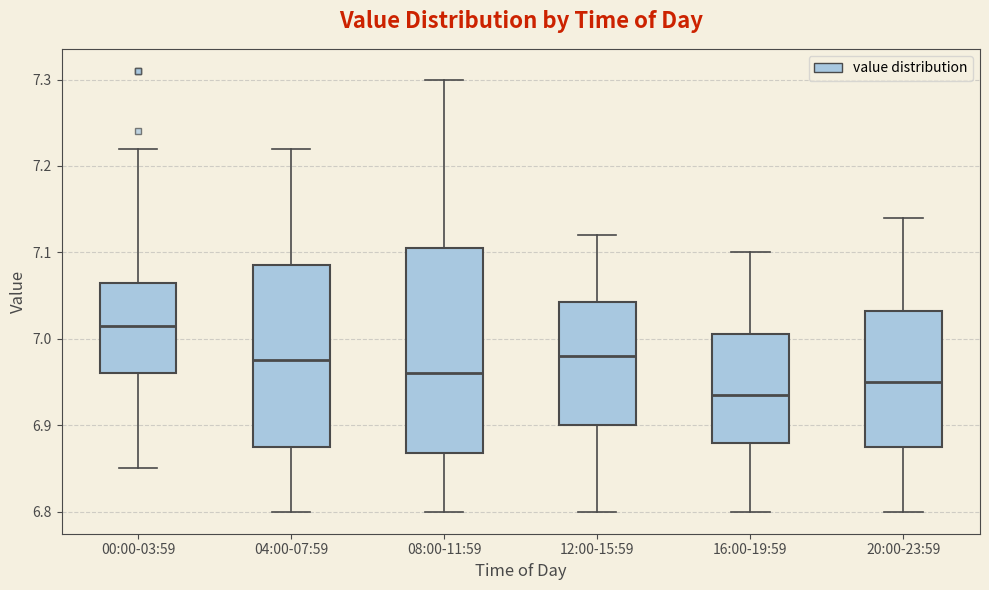

Reading left to right, transcribe this box plot: for each box, give where its median line is, the range the box spans, and where its two whiskers end, as read against the y-axis. The values are not printed on the chart, so give them approximately, as read against the axis.

00:00-03:59: median 7.02, box 6.96 to 7.07, whiskers 6.85 to 7.22
04:00-07:59: median 6.98, box 6.88 to 7.09, whiskers 6.80 to 7.22
08:00-11:59: median 6.96, box 6.87 to 7.11, whiskers 6.80 to 7.30
12:00-15:59: median 6.98, box 6.90 to 7.04, whiskers 6.80 to 7.12
16:00-19:59: median 6.94, box 6.88 to 7.01, whiskers 6.80 to 7.10
20:00-23:59: median 6.95, box 6.88 to 7.03, whiskers 6.80 to 7.14